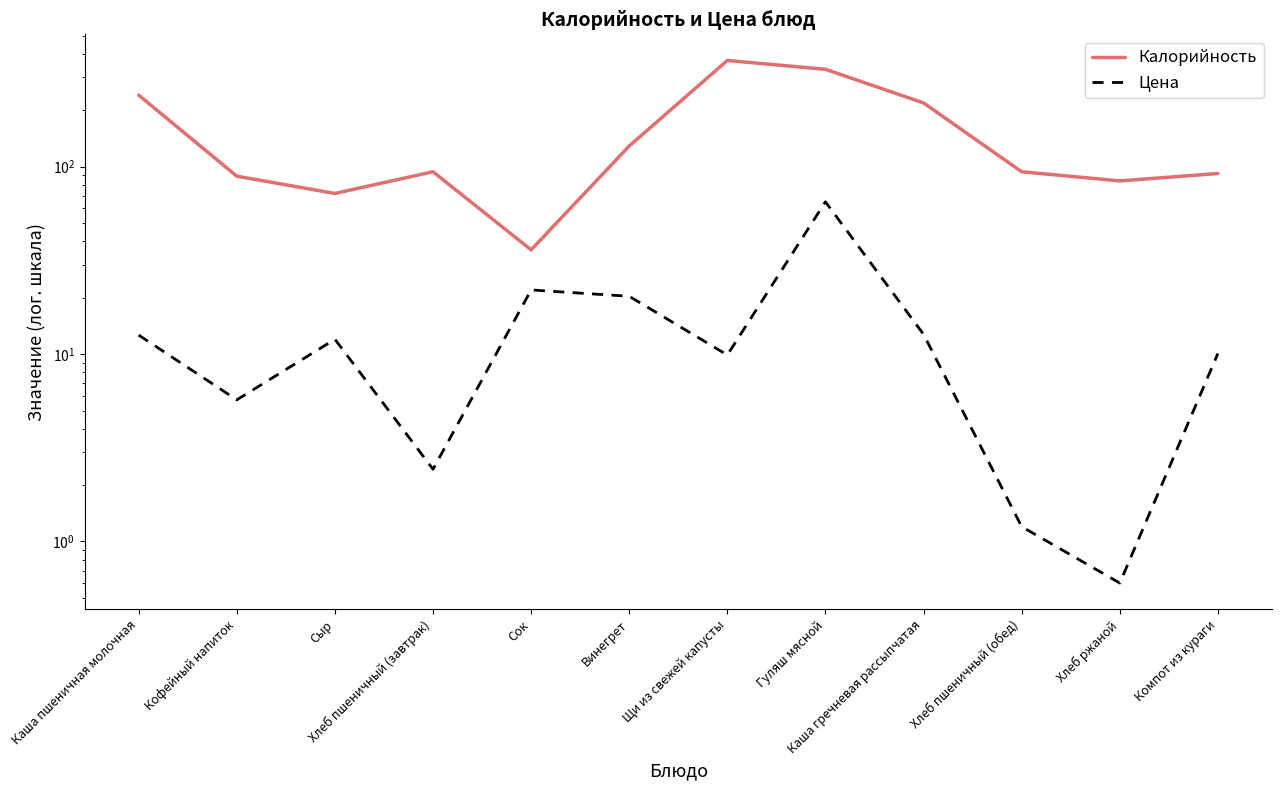

Reading left to right, extract all data points from this chart.

Калорийность: Каша пшеничная молочная=241.0	Кофейный напиток=89.0	Сыр=72.0	Хлеб пшеничный (завтрак)=94.0	Сок=36.0	Винегрет=129.0	Щи из свежей капусты=369.0	Гуляш мясной=331.0	Каша гречневая рассыпчатая=219.0	Хлеб пшеничный (обед)=94.0	Хлеб ржаной=84.0	Компот из кураги=92.0
Цена: Каша пшеничная молочная=12.6	Кофейный напиток=5.7	Сыр=12.0	Хлеб пшеничный (завтрак)=2.4	Сок=22.0	Винегрет=20.4	Щи из свежей капусты=9.9	Гуляш мясной=65.0	Каша гречневая рассыпчатая=12.8	Хлеб пшеничный (обед)=1.2	Хлеб ржаной=0.6	Компот из кураги=10.1